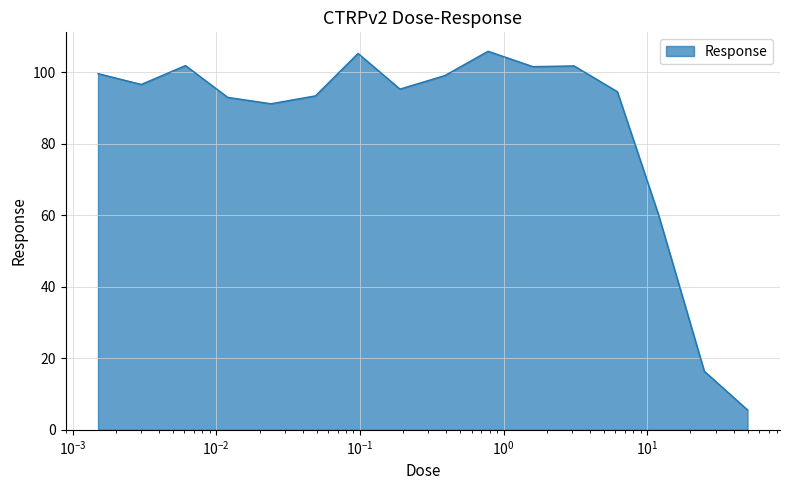

What is the smallest value displayed?

5.6